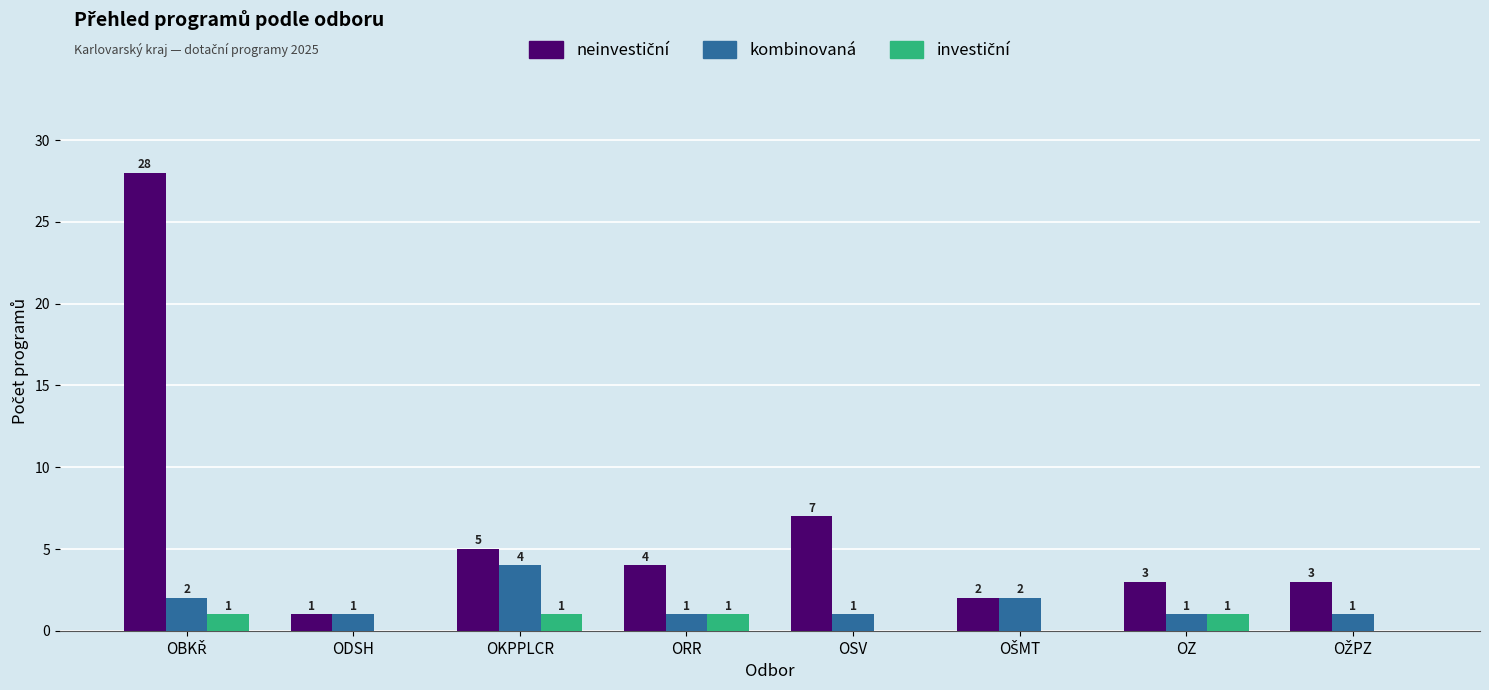

Between OKPPLCR and OSV, which series saw the biggest shift?

kombinovaná